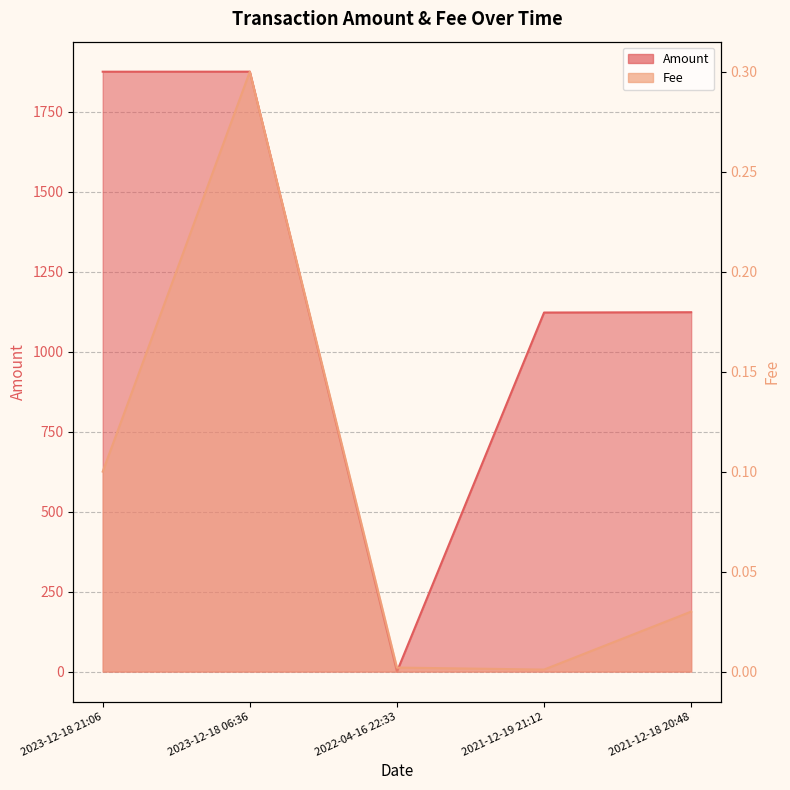

List the labels in order of Fee value, smallest first.

2021-12-19 21:12, 2022-04-16 22:33, 2021-12-18 20:48, 2023-12-18 21:06, 2023-12-18 06:36